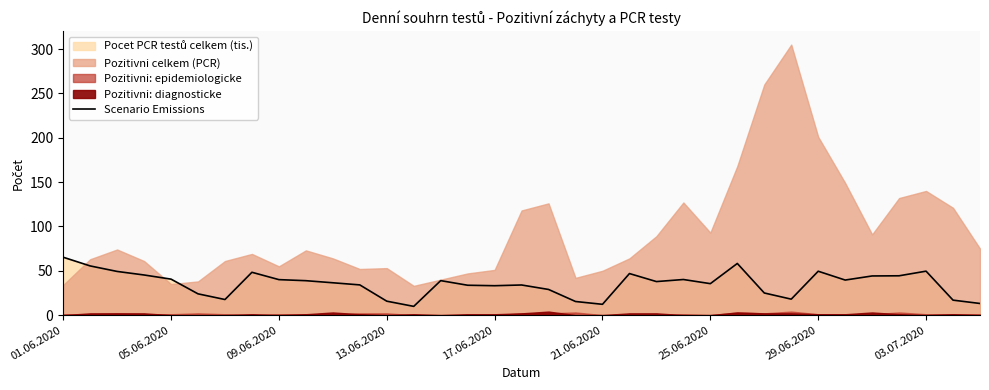

True or false: the data shows 6.9 at 17.06.2020.

False